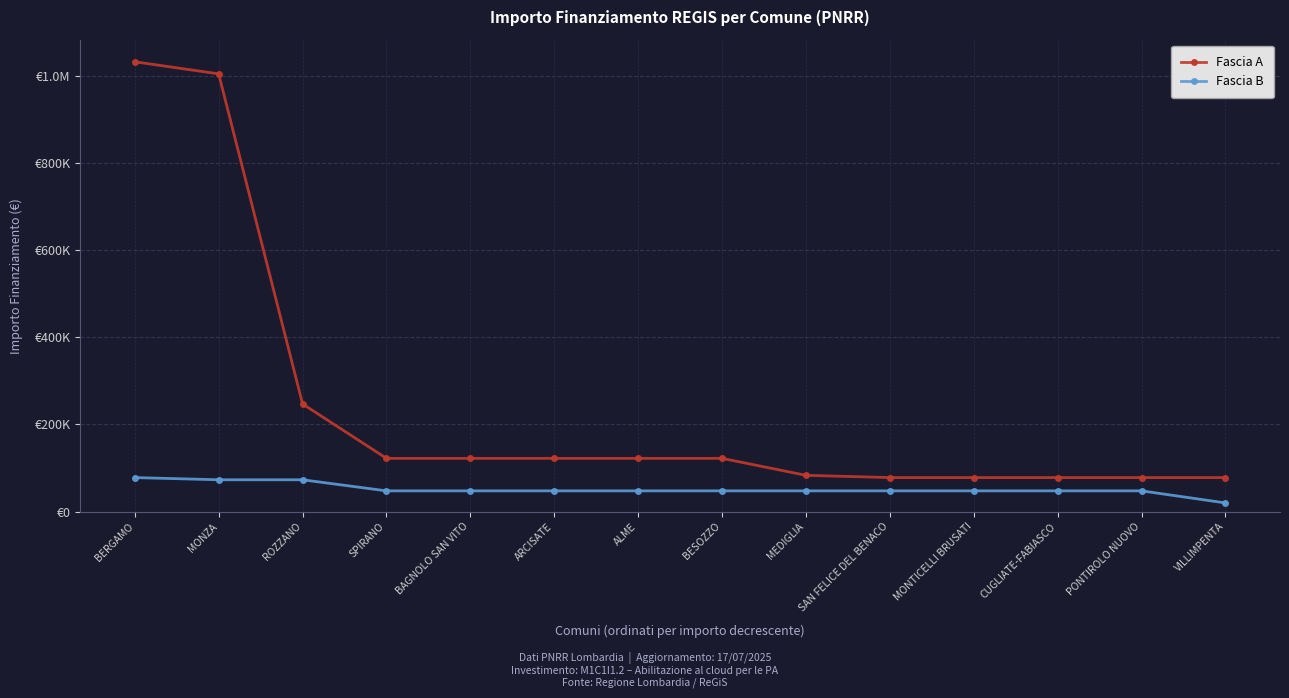

Which series has the largest total across all categories?

Fascia A